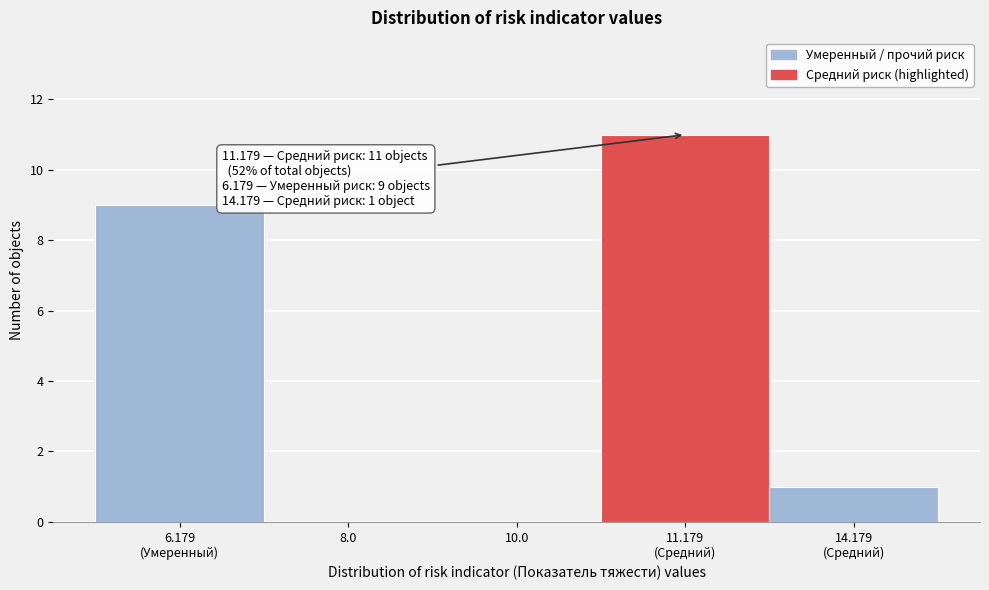

Is it true that the value at 8.0 is 0?

True